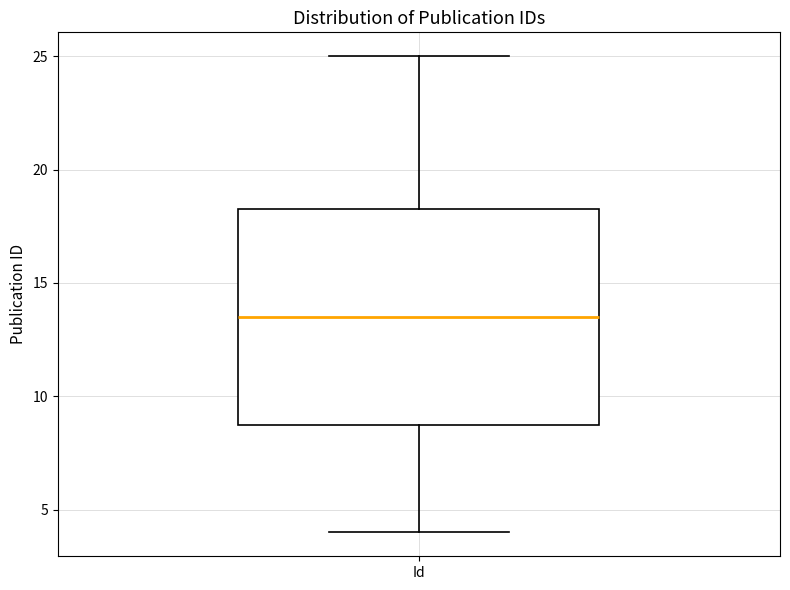

Read this box plot against the y-axis: the position of the median line, the range covered by the box, and the ends of both whiskers. The values are not printed on the chart, so give them approximately, as read against the axis.

median 13.5, box 9.0 to 18.5, whiskers 4.0 to 25.0